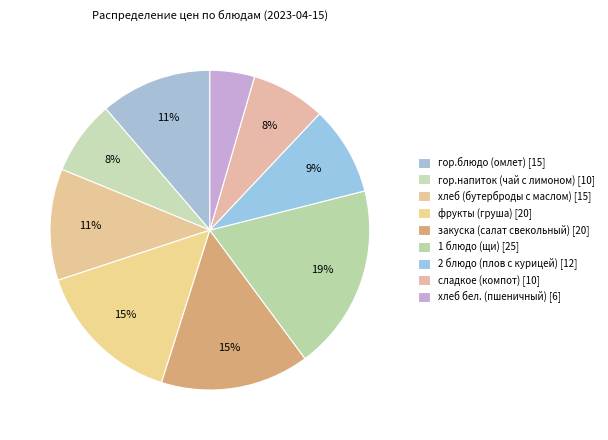

Is the sum of сладкое (компот) and гор.блюдо (омлет) greater than half?

No